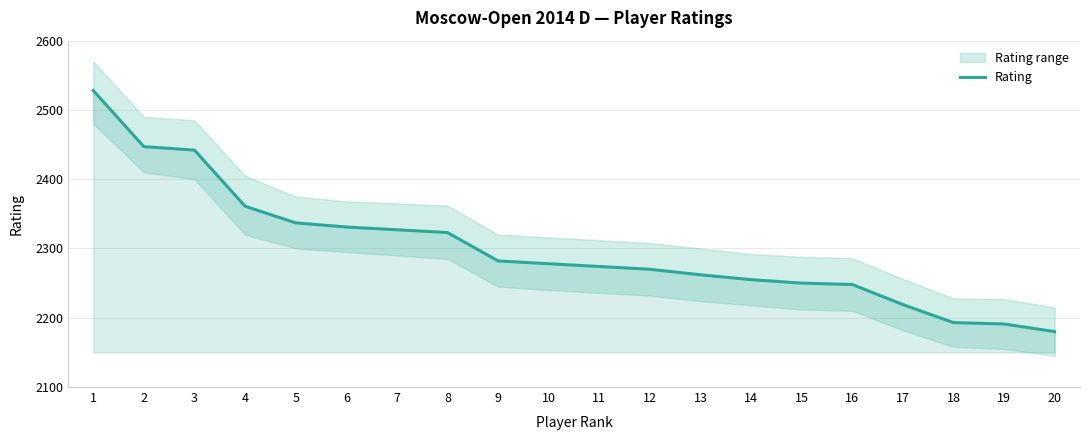

True or false: the data shows 2337 at 5.

True